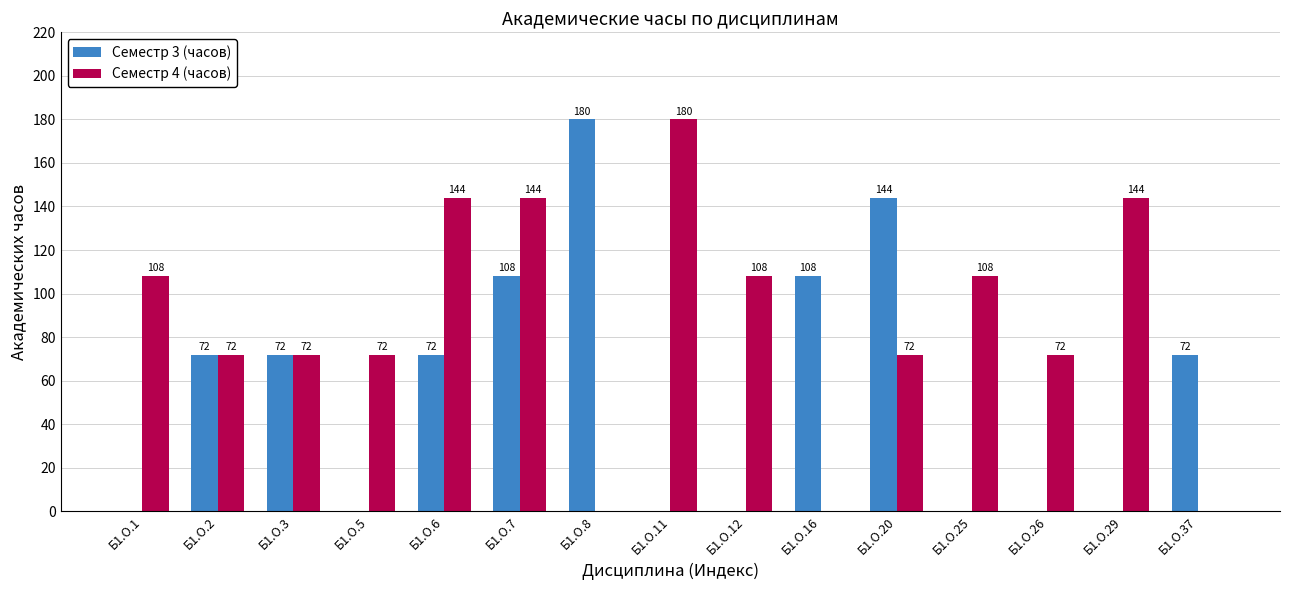

Are the bars horizontal?

No